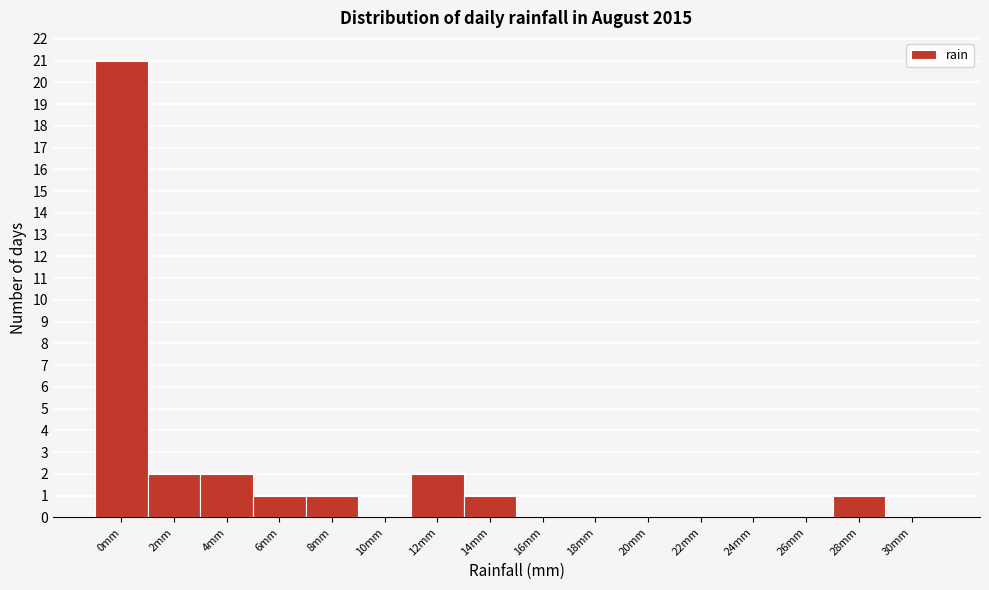

Reading left to right, transcribe all the data shown in this chart.

0mm=21	2mm=2	4mm=2	6mm=1	8mm=1	10mm=0	12mm=2	14mm=1	16mm=0	18mm=0	20mm=0	22mm=0	24mm=0	26mm=0	28mm=1	30mm=0